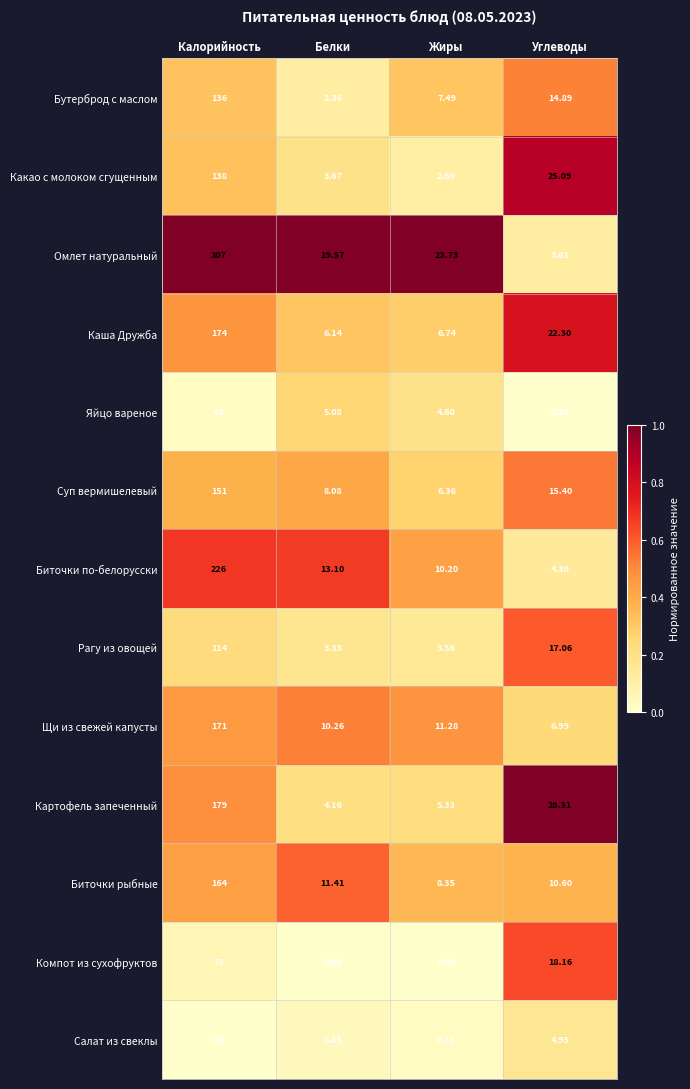

Where does the Биточки по-белорусски series first go above 13?

Калорийность